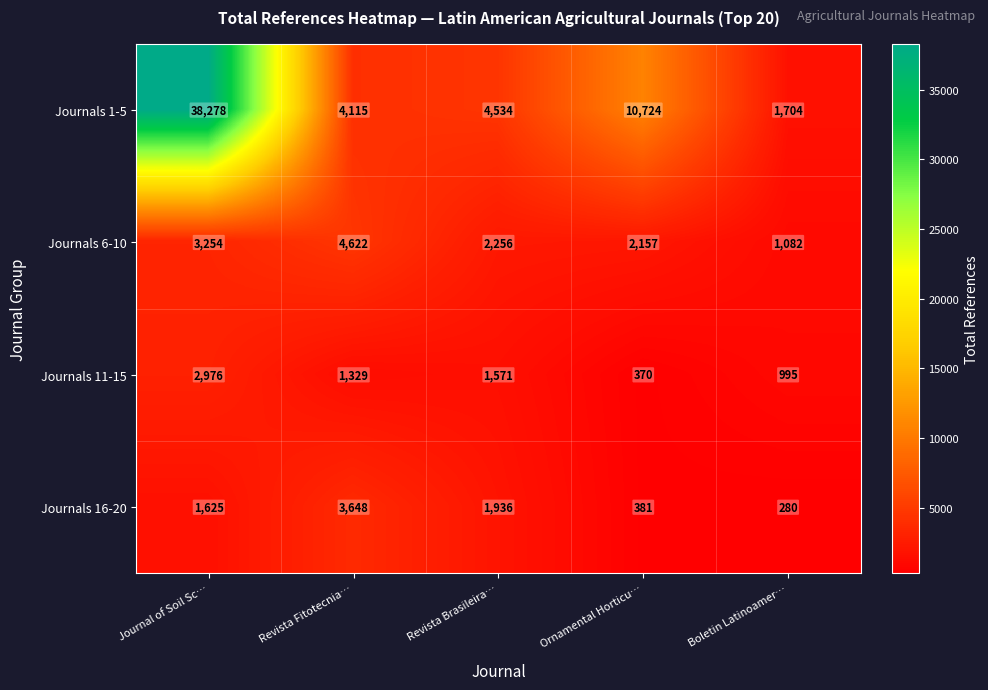

How many series are shown in this chart?

4